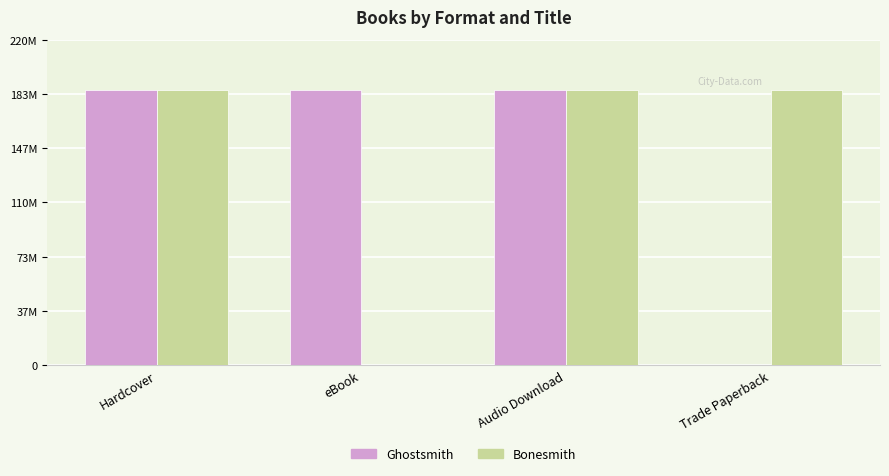

Which category has the highest value in the Bonesmith series?

Hardcover